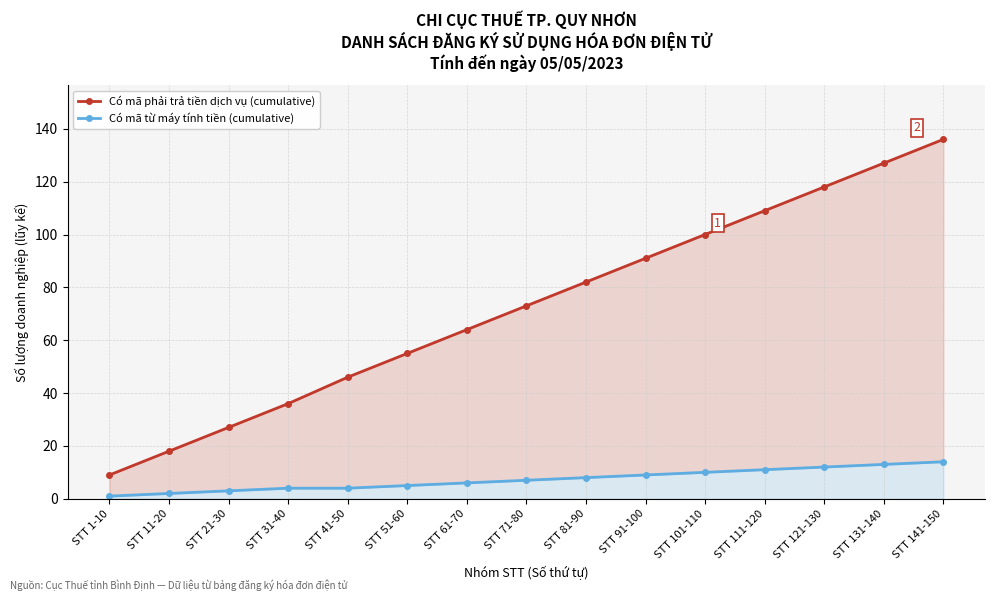

Reading right to left, transcribe all the data shown in this chart.

Có mã phải trả tiền dịch vụ (cumulative): STT 141-150=136	STT 131-140=127	STT 121-130=118	STT 111-120=109	STT 101-110=100	STT 91-100=91	STT 81-90=82	STT 71-80=73	STT 61-70=64	STT 51-60=55	STT 41-50=46	STT 31-40=36	STT 21-30=27	STT 11-20=18	STT 1-10=9
Có mã từ máy tính tiền (cumulative): STT 141-150=14	STT 131-140=13	STT 121-130=12	STT 111-120=11	STT 101-110=10	STT 91-100=9	STT 81-90=8	STT 71-80=7	STT 61-70=6	STT 51-60=5	STT 41-50=4	STT 31-40=4	STT 21-30=3	STT 11-20=2	STT 1-10=1